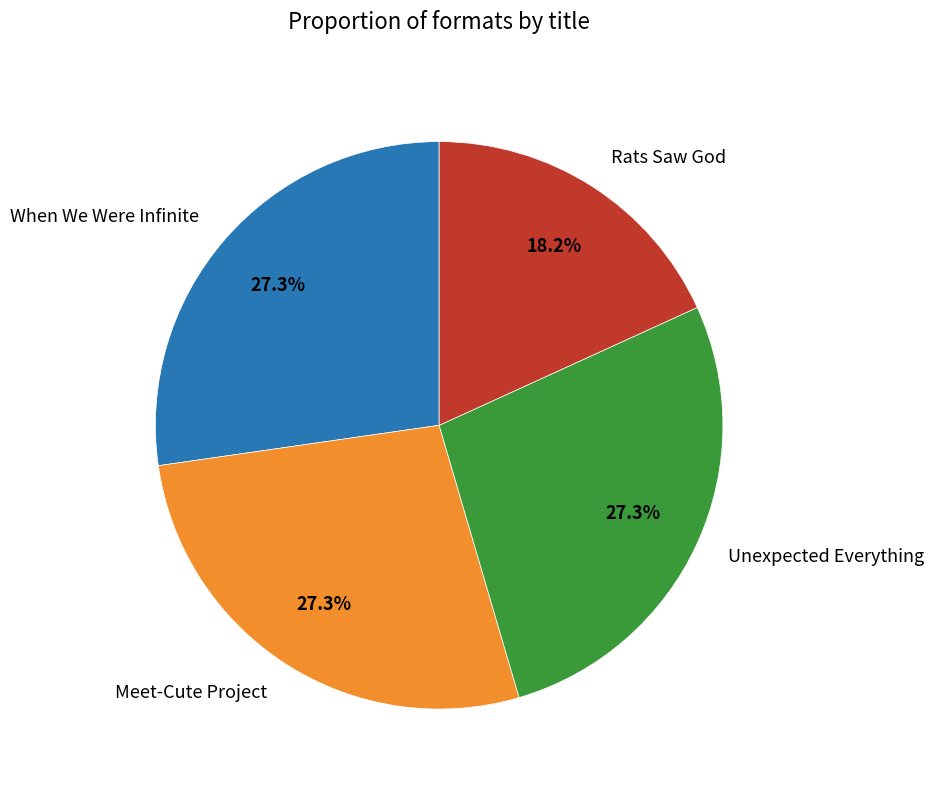

What is the smallest slice in the pie chart?

Rats Saw God